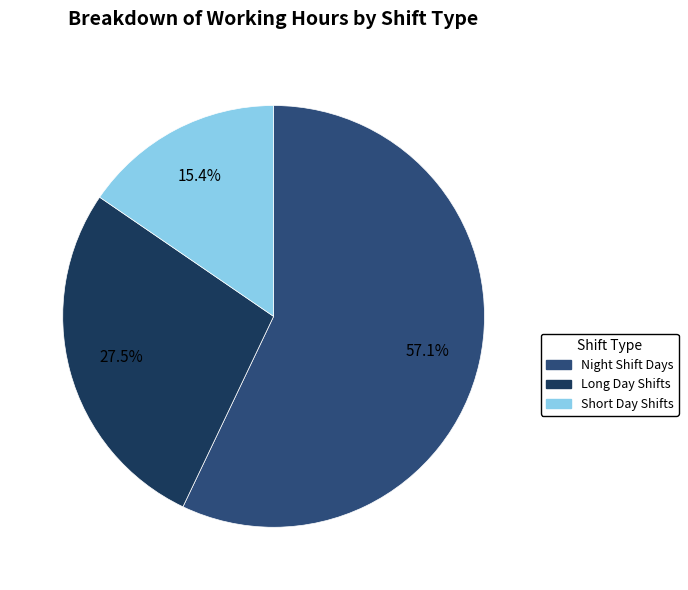

How many slices are in this pie chart?

3